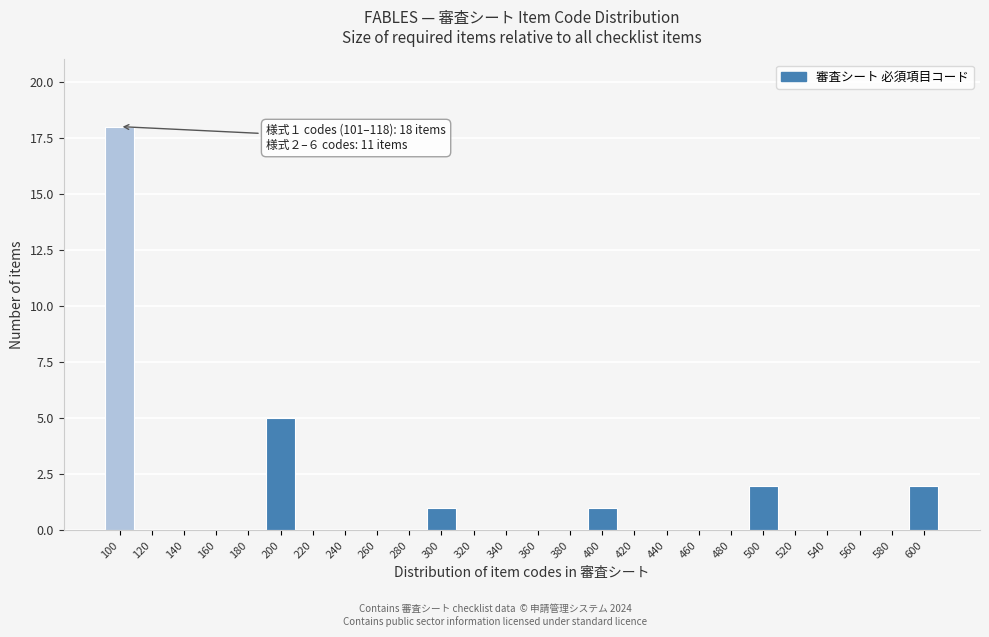

Reading right to left, what are all the values shown in this chart?

600=2	580=0	560=0	540=0	520=0	500=2	480=0	460=0	440=0	420=0	400=1	380=0	360=0	340=0	320=0	300=1	280=0	260=0	240=0	220=0	200=5	180=0	160=0	140=0	120=0	100=18